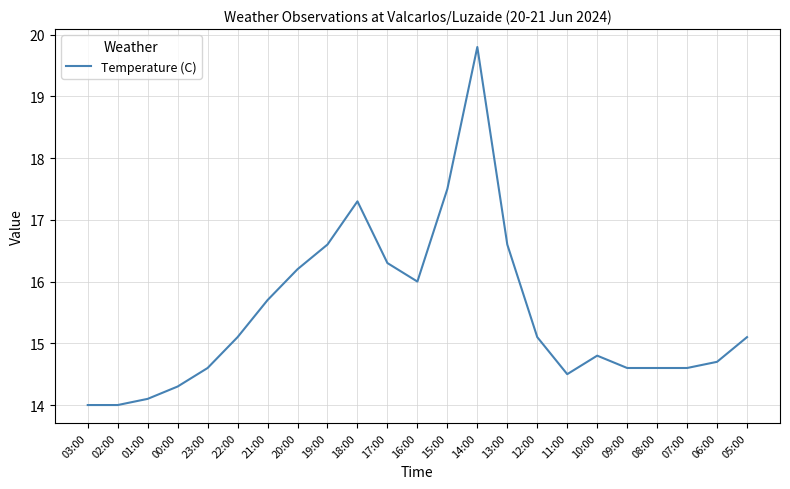

Is this an area chart (filled region under the line)?

No